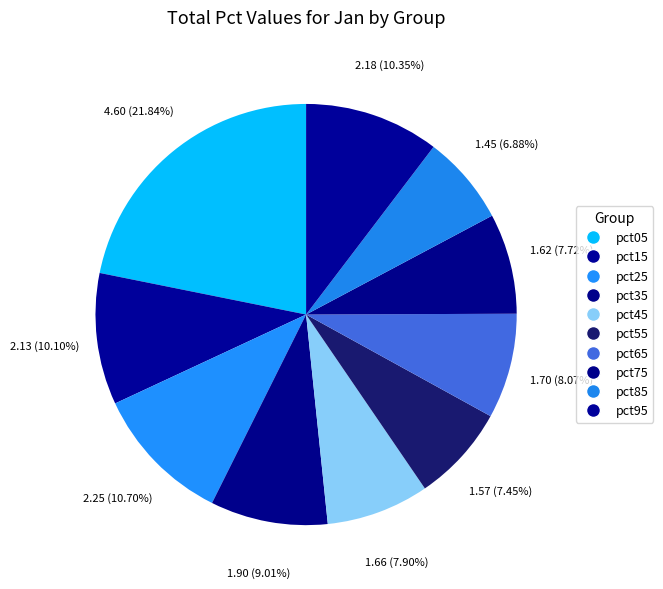

How many segments does this pie chart have?

10